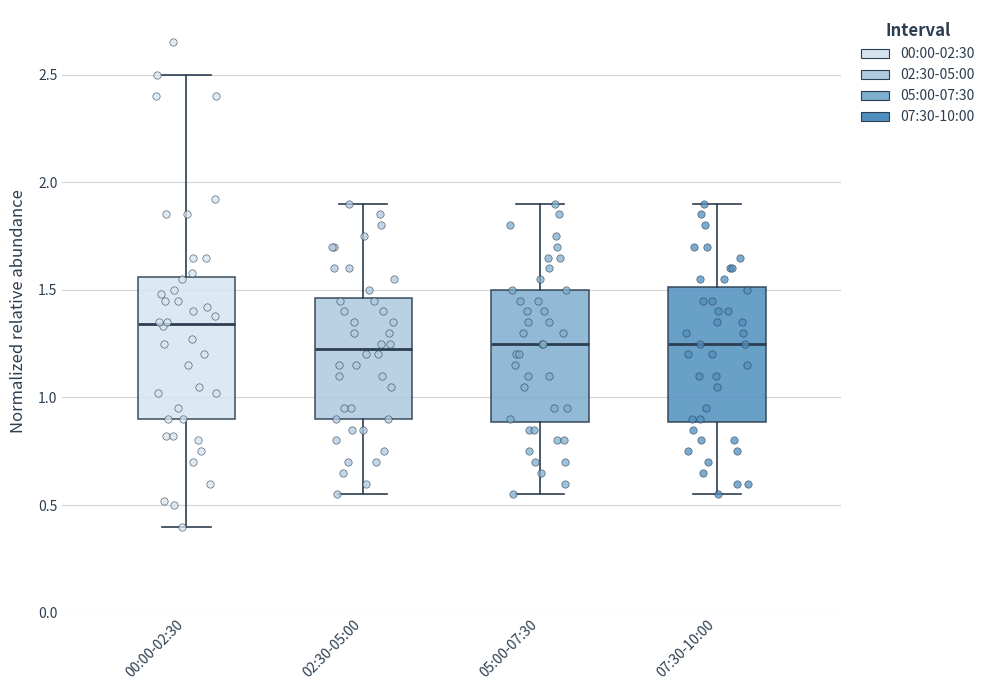

Which box's median line is the highest?

00:00-02:30